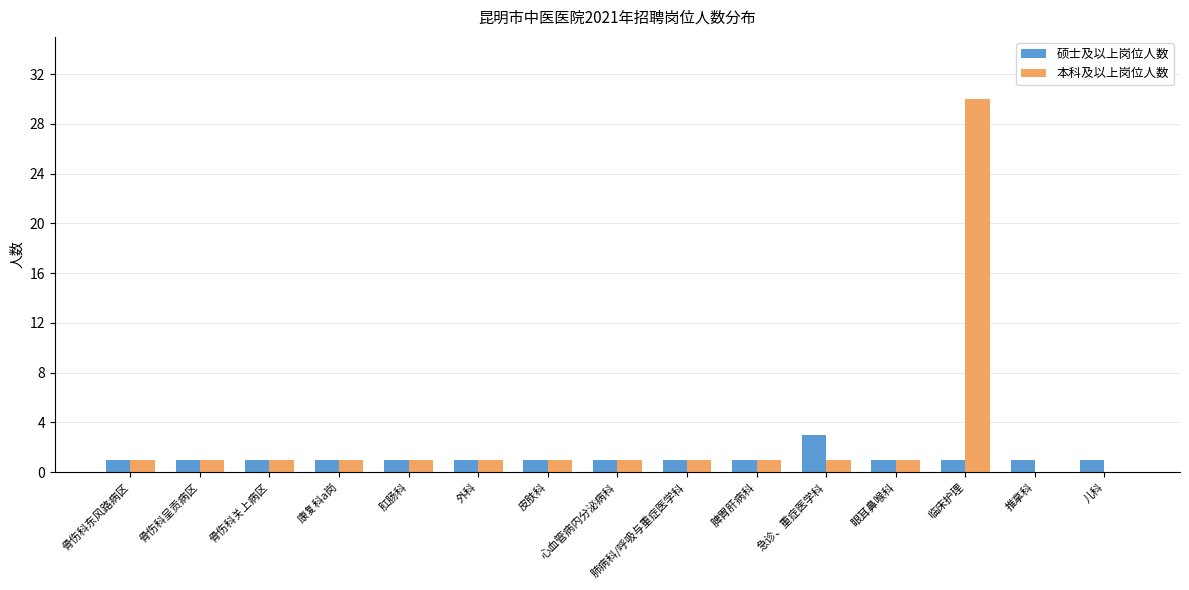

Reading left to right, extract all data points from this chart.

硕士及以上岗位人数: 骨伤科东风路病区=1	骨伤科呈贡病区=1	骨伤科关上病区=1	康复科a岗=1	肛肠科=1	外科=1	皮肤科=1	心血管病内分泌病科=1	肺病科/呼吸与重症医学科=1	脾胃肝病科=1	急诊、重症医学科=3	眼耳鼻喉科=1	临床护理=1	推拿科=1	儿科=1
本科及以上岗位人数: 骨伤科东风路病区=1	骨伤科呈贡病区=1	骨伤科关上病区=1	康复科a岗=1	肛肠科=1	外科=1	皮肤科=1	心血管病内分泌病科=1	肺病科/呼吸与重症医学科=1	脾胃肝病科=1	急诊、重症医学科=1	眼耳鼻喉科=1	临床护理=30	推拿科=0	儿科=0